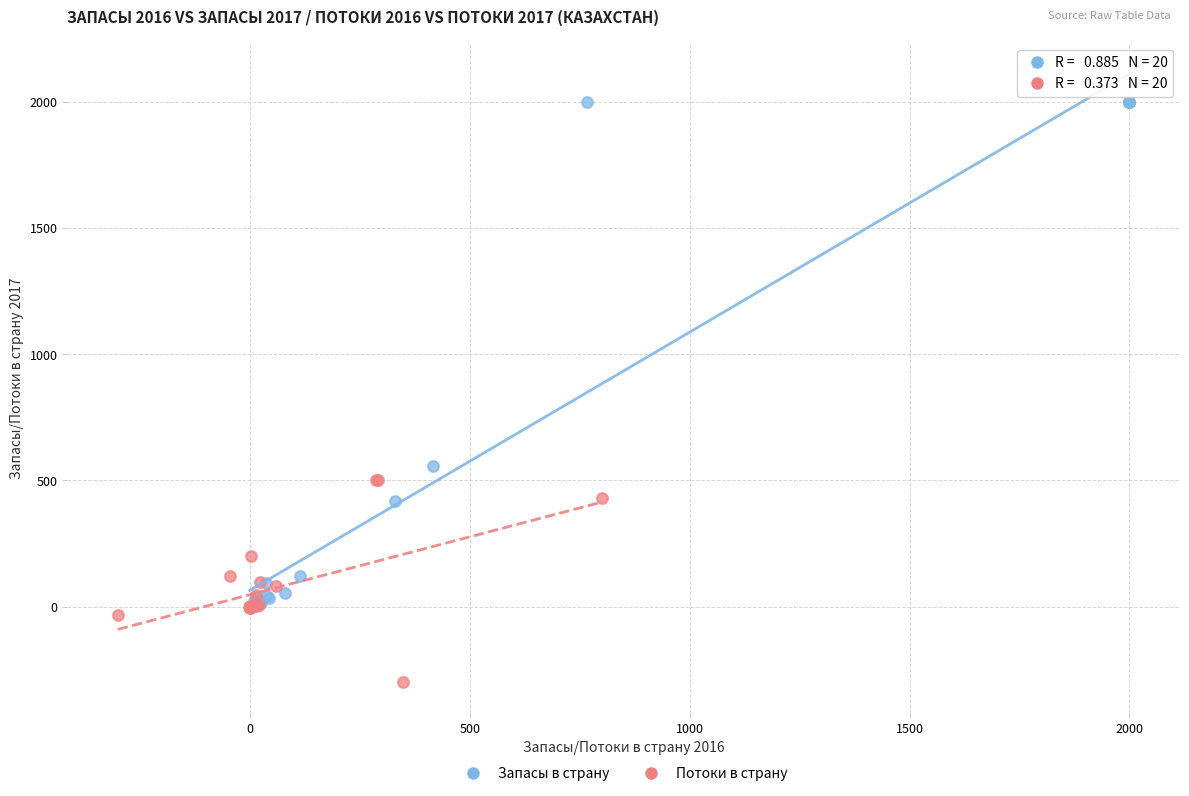

Which series reaches the maximum Y coordinate?

Запасы в страну